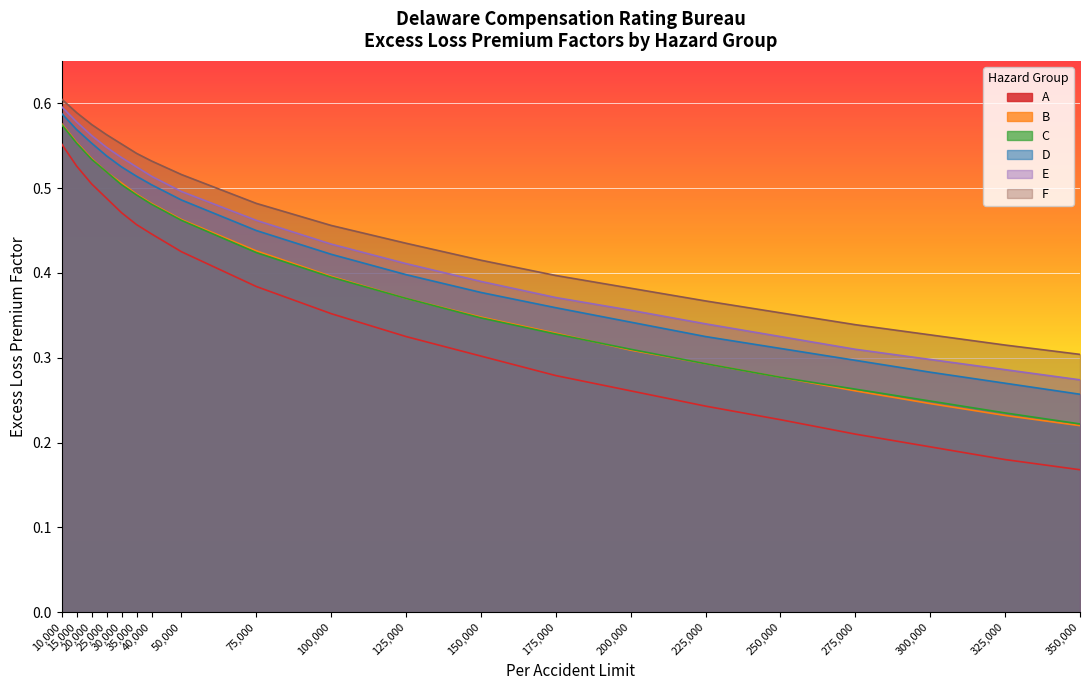

What is the sum of the D values at 150,000 and 30,000?

0.9